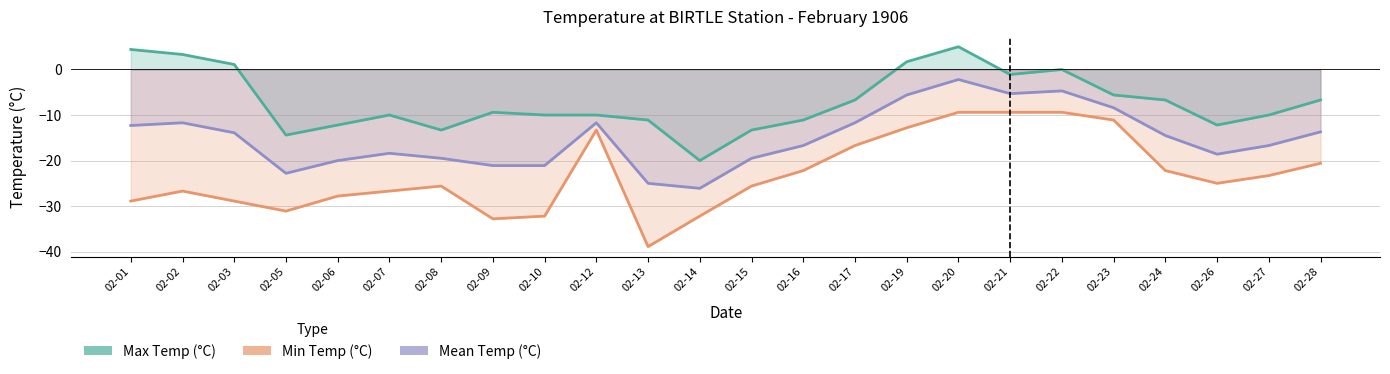

What are all the series names shown in the legend?

Max Temp (°C), Min Temp (°C), Mean Temp (°C)